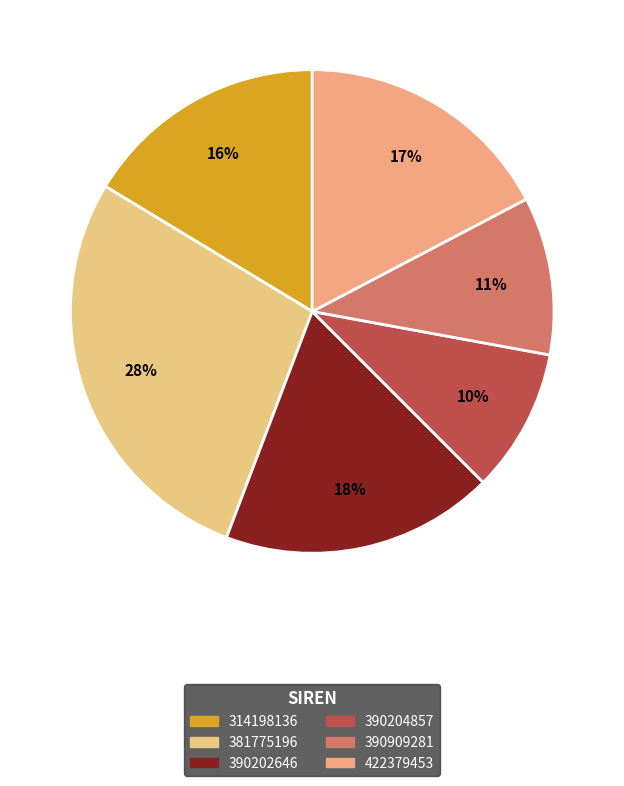

How many slices are in this pie chart?

6